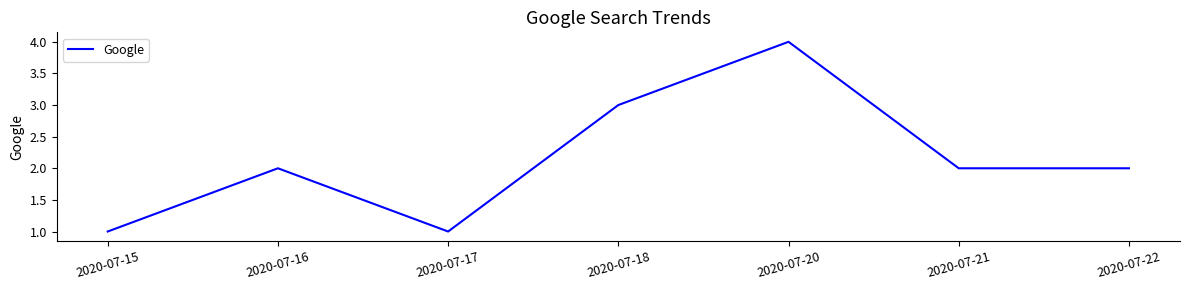

What is the average value?

2